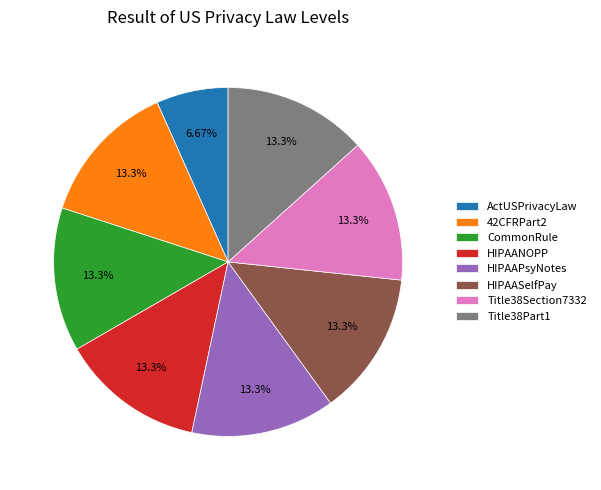

To the nearest percent, what portion does Title38Section7332 represent?

13%